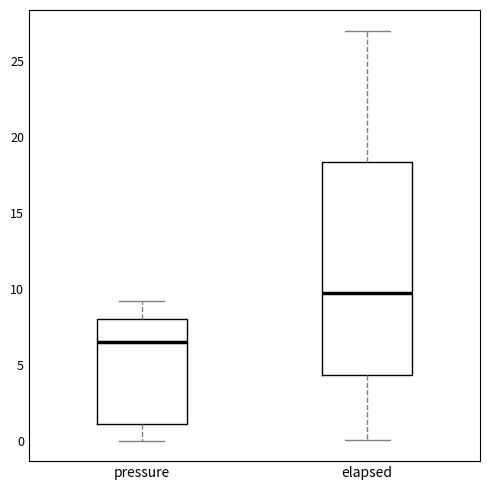

Reading left to right, read every box against the y-axis: the position of its median line, the range the box covers, and the ends of its whiskers. The values are not printed on the chart, so give them approximately, as read against the axis.

pressure: median 6.5, box 1.0 to 8.0, whiskers 0.0 to 9.0
elapsed: median 10.0, box 4.5 to 18.5, whiskers 0.0 to 27.0